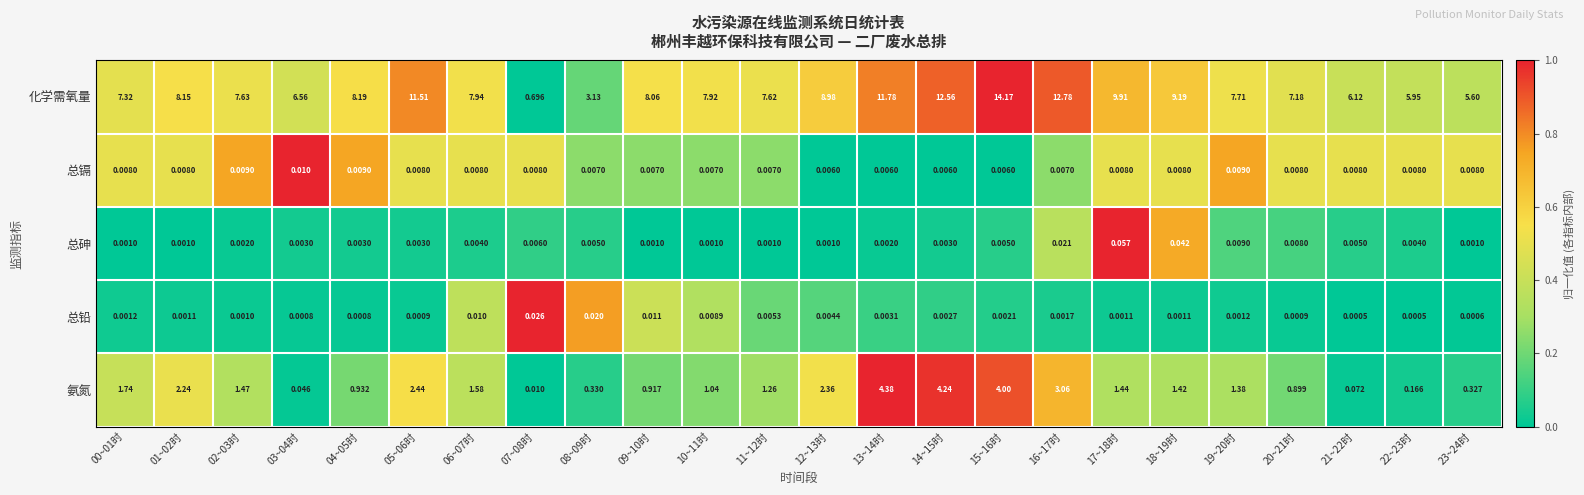

Which series has the largest range (max minus min)?

化学需氧量